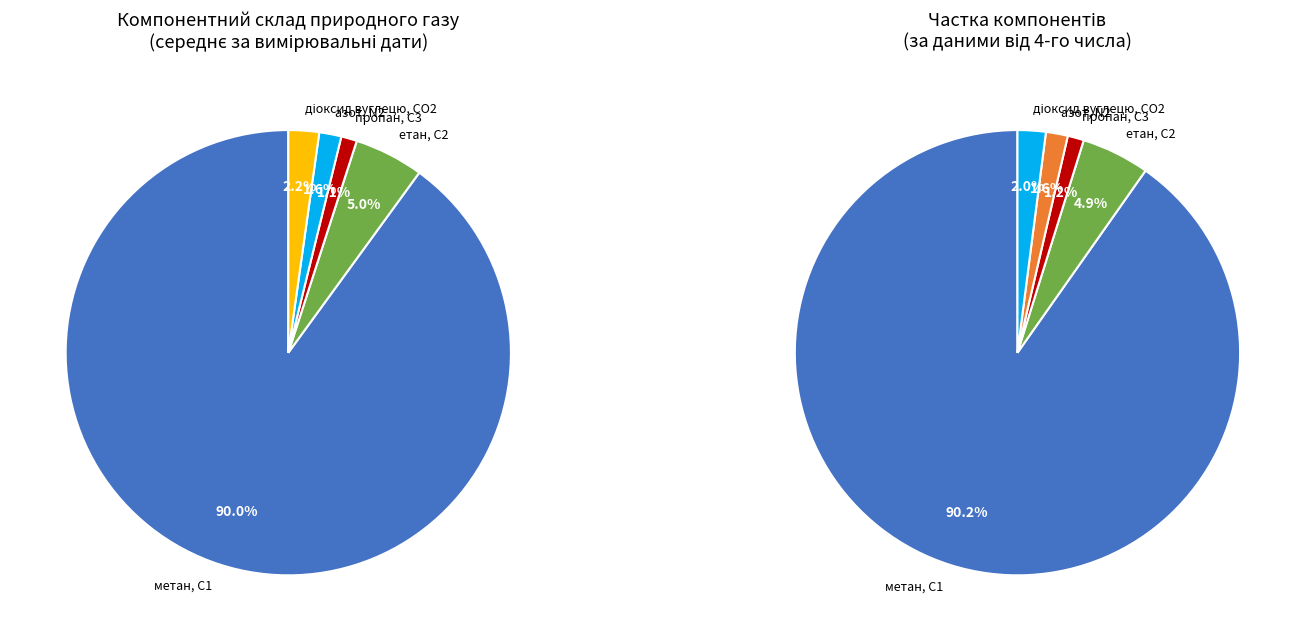

Is it true that 4 is 34% of the pie?

False